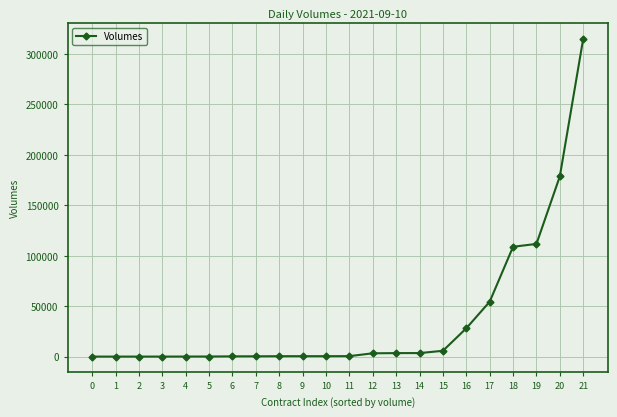

What is the sum of all values?

815271